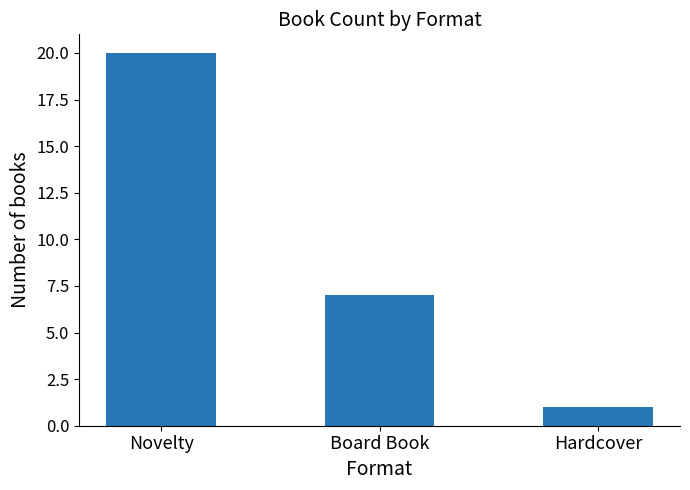

List the labels in order of value, smallest first.

Hardcover, Board Book, Novelty